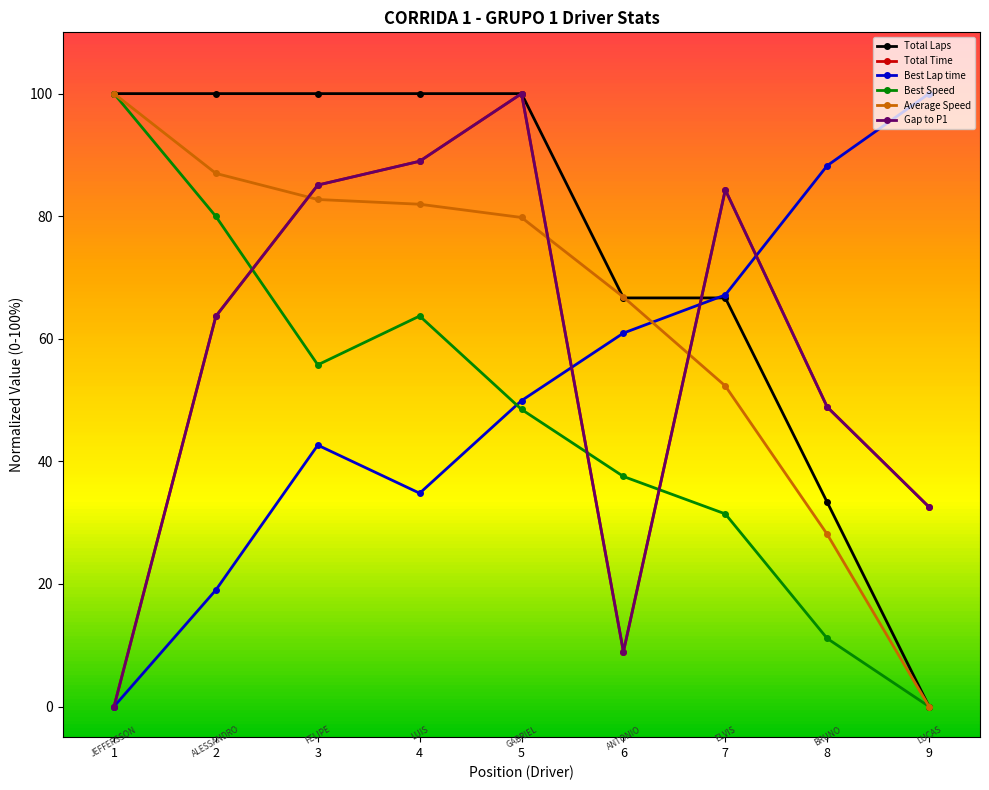

Is this an area chart (filled region under the line)?

No